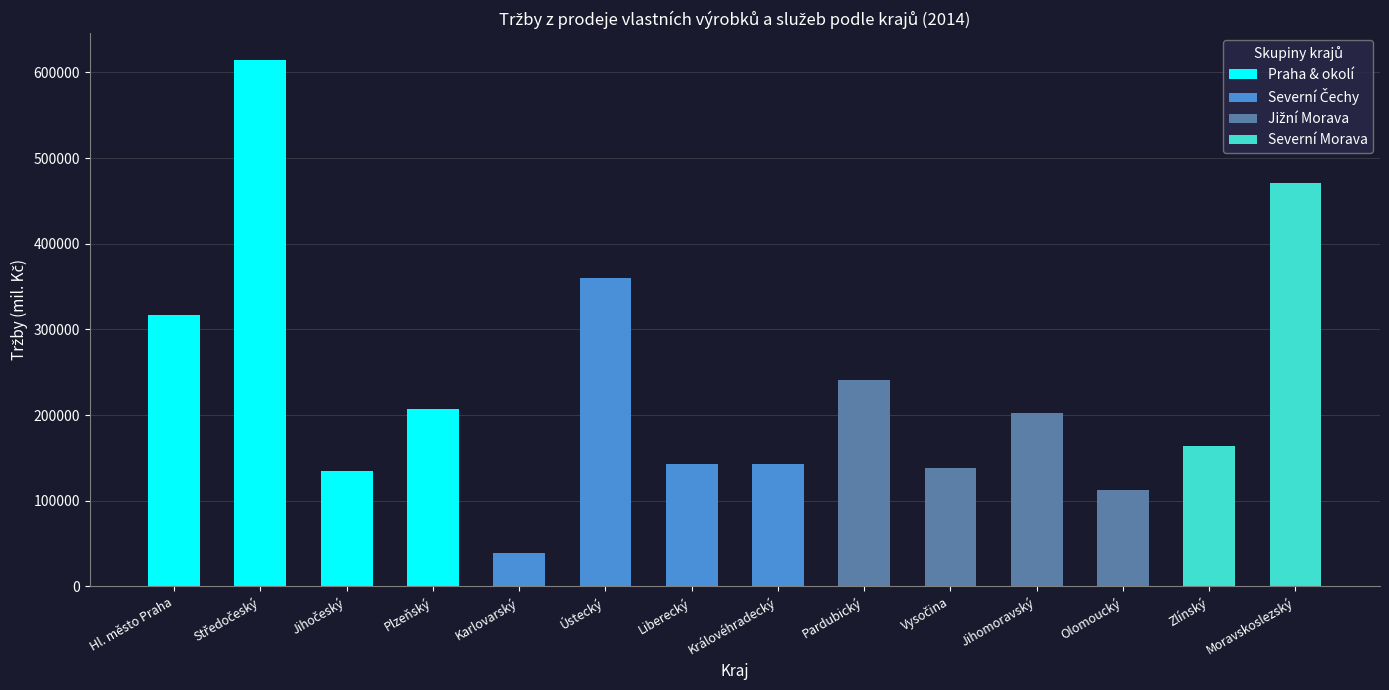

How many values are below 201889?

7